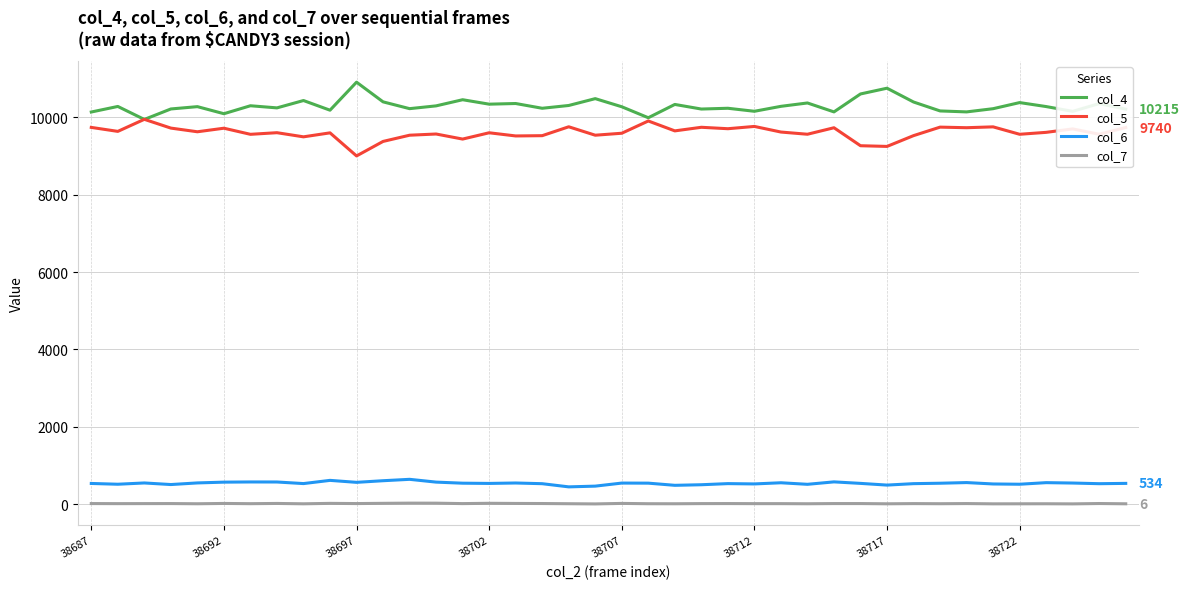

True or false: col_5 and col_7 intersect in this chart.

False